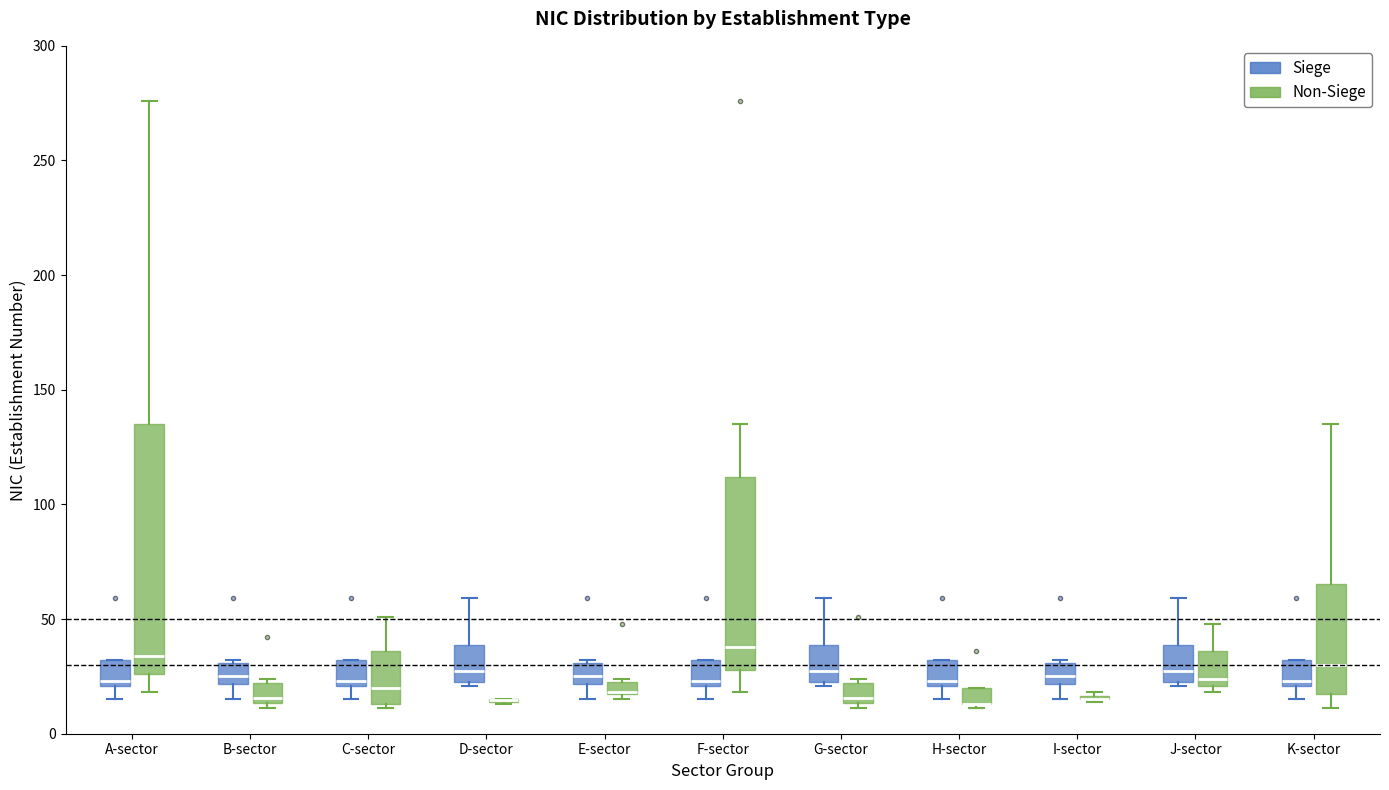

Which box is the tallest, from its lower edge to its upper edge?

A-sector (Non-Siege)